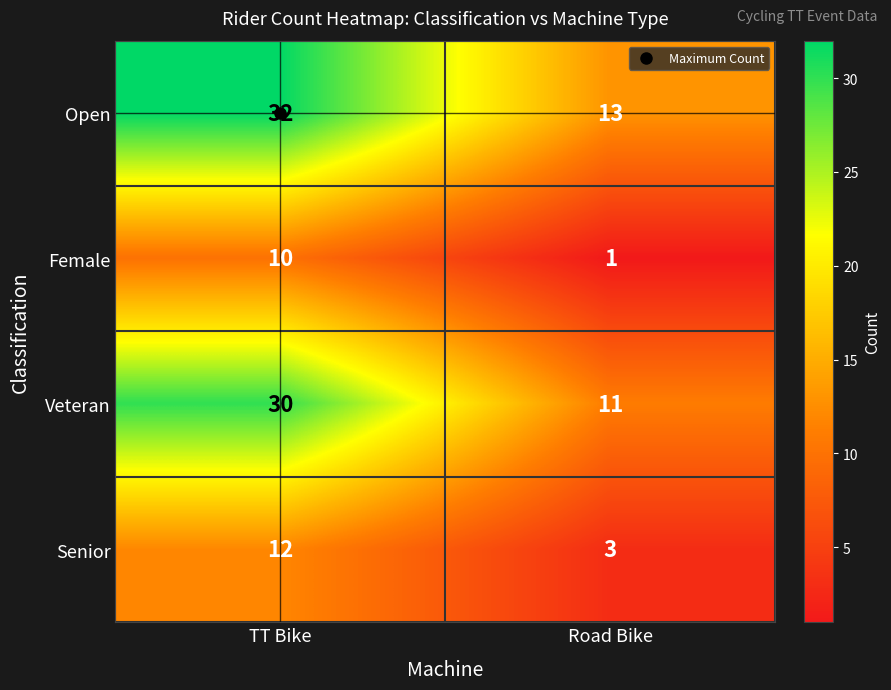

List the series in order of their peak value, highest first.

Open, Veteran, Senior, Female